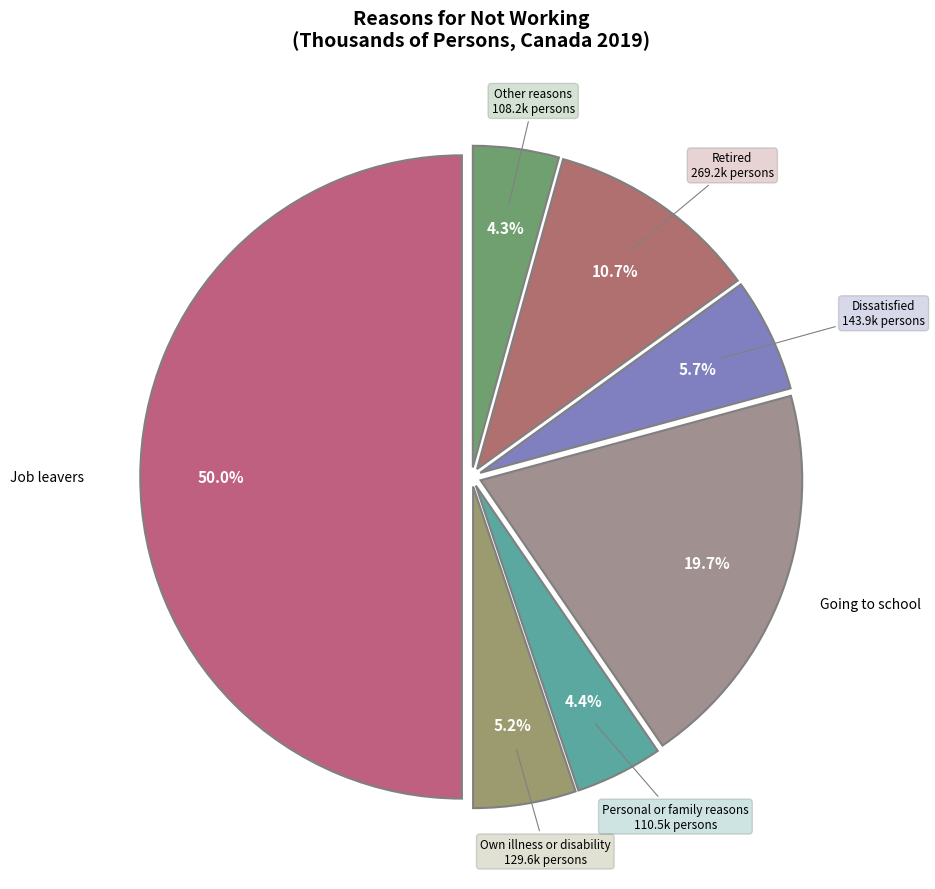

How many slices are in this pie chart?

7